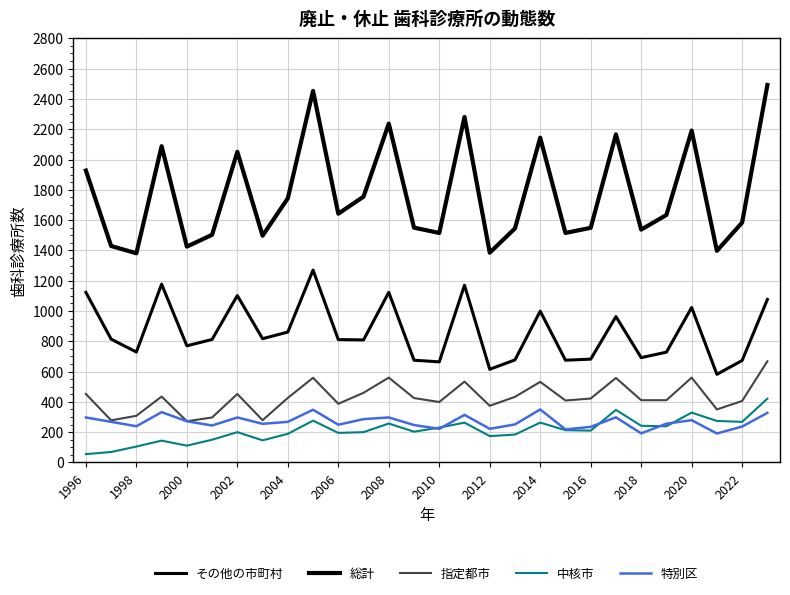

In その他の市町村, how many points are lower than both neighbors (excluding endpoints)?

9